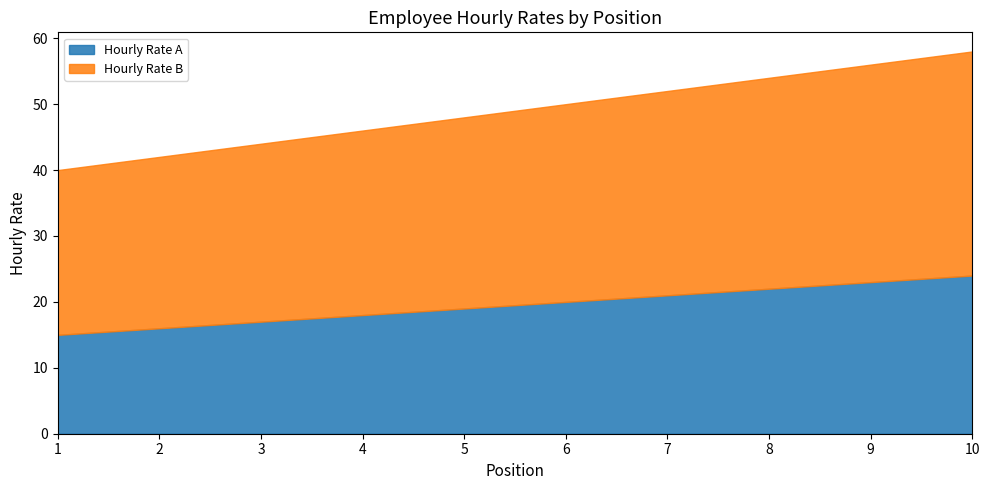

Between 1 and 10, which series saw the biggest shift?

Hourly Rate A